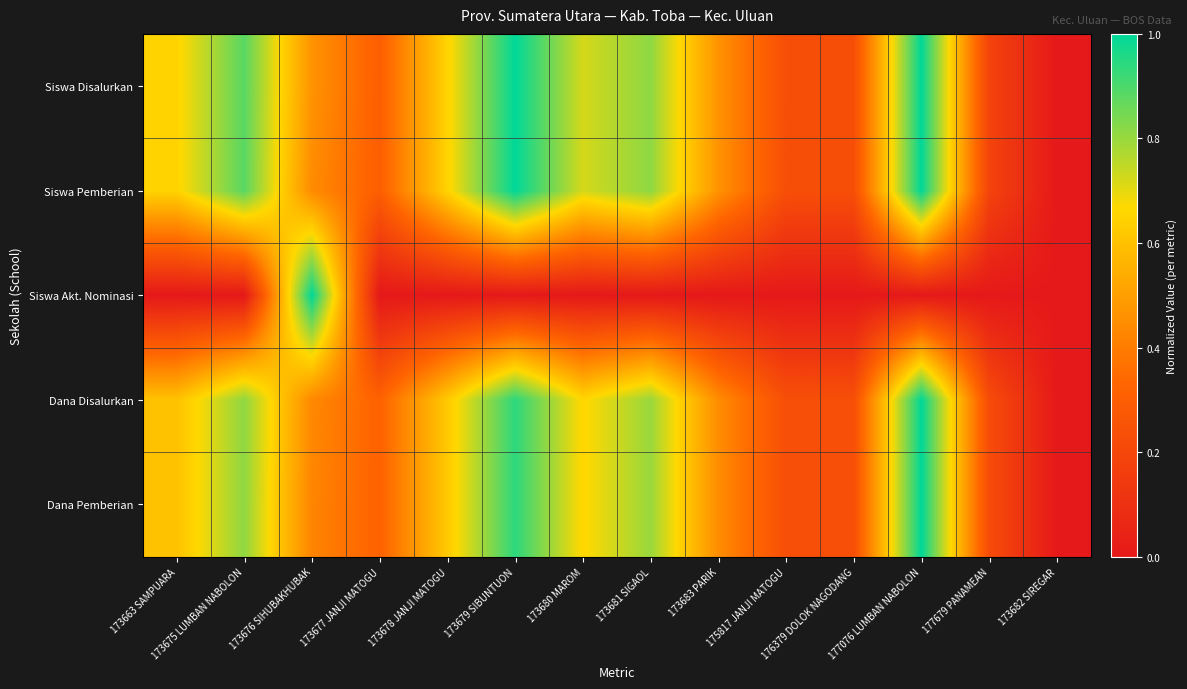

Between 173678 JANJI MATOGU and 177679 PANAMEAN, which is larger?

173678 JANJI MATOGU